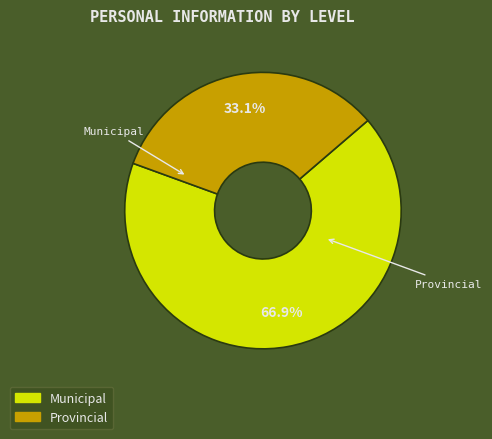

How many segments does this pie chart have?

2